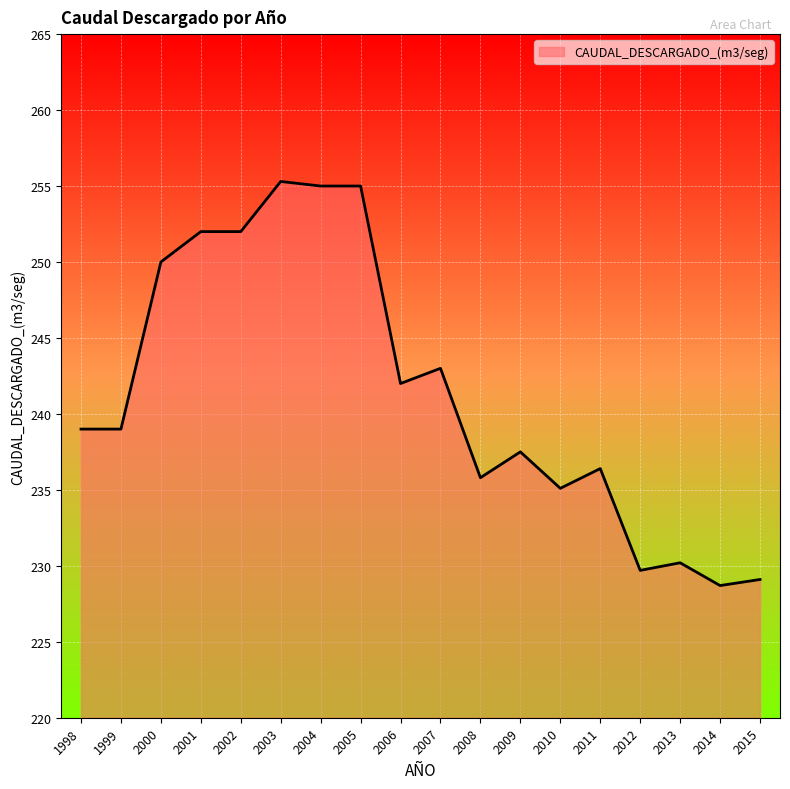

What is the maximum value shown in the chart?

255.3